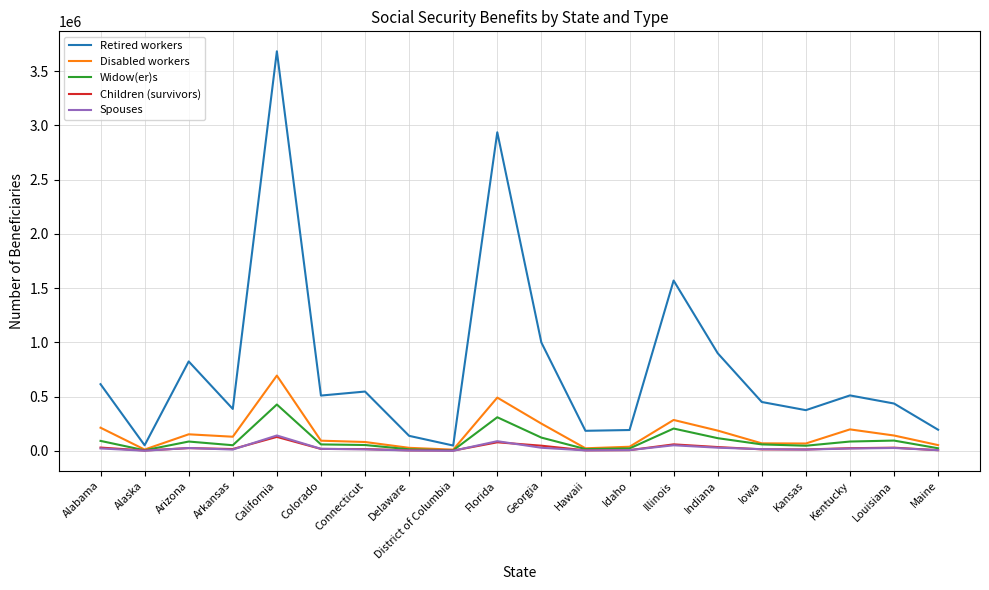

Is the value of Spouses at Alabama greater than the value of Retired workers at Maine?

No